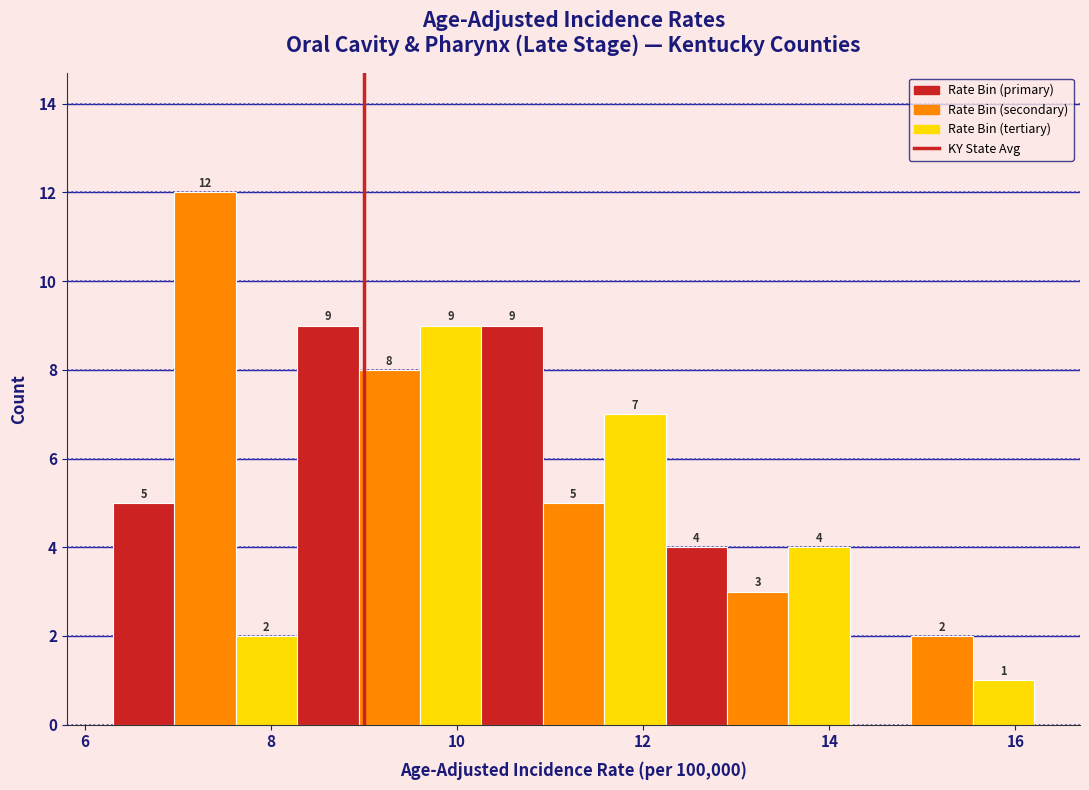

Around what value on the x-axis is the tallest bar? Give the approximate position of its centre, as read against the axis.

7.2